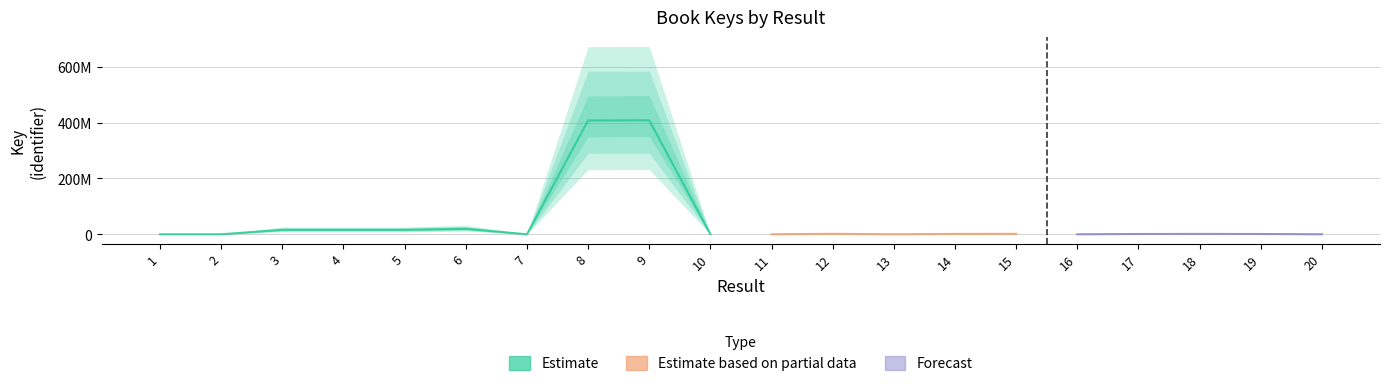

What is the value of the 1st point from the left?

3461